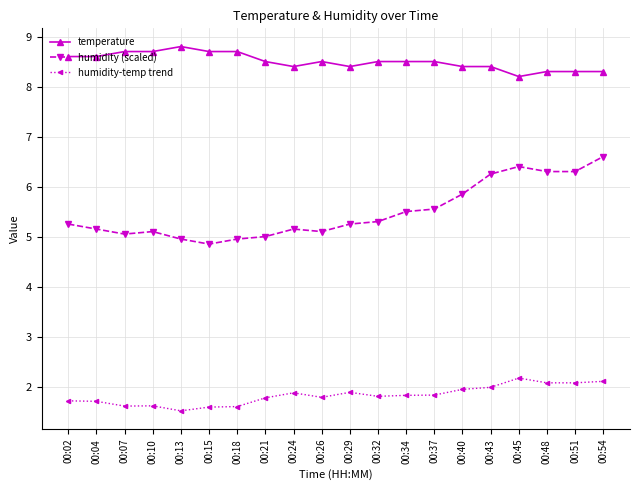

What is the value of the temperature point at the 20th from the left?

8.3